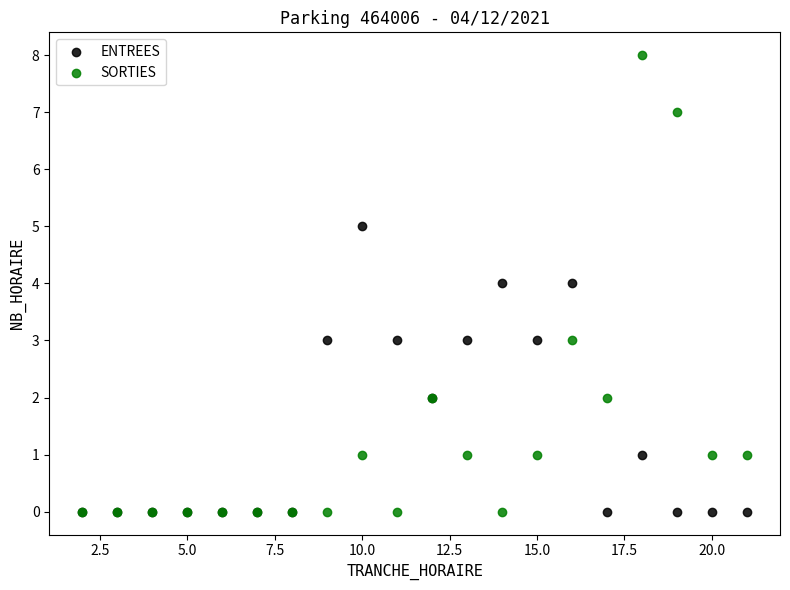

Which series reaches the maximum Y coordinate?

SORTIES